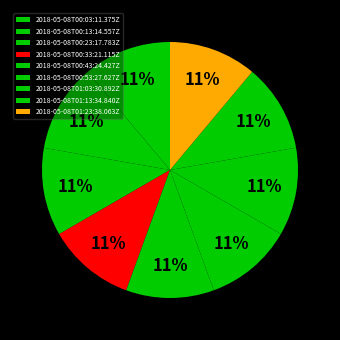

To the nearest percent, what portion does 2018-05-08T00:53:27.627Z represent?

11%